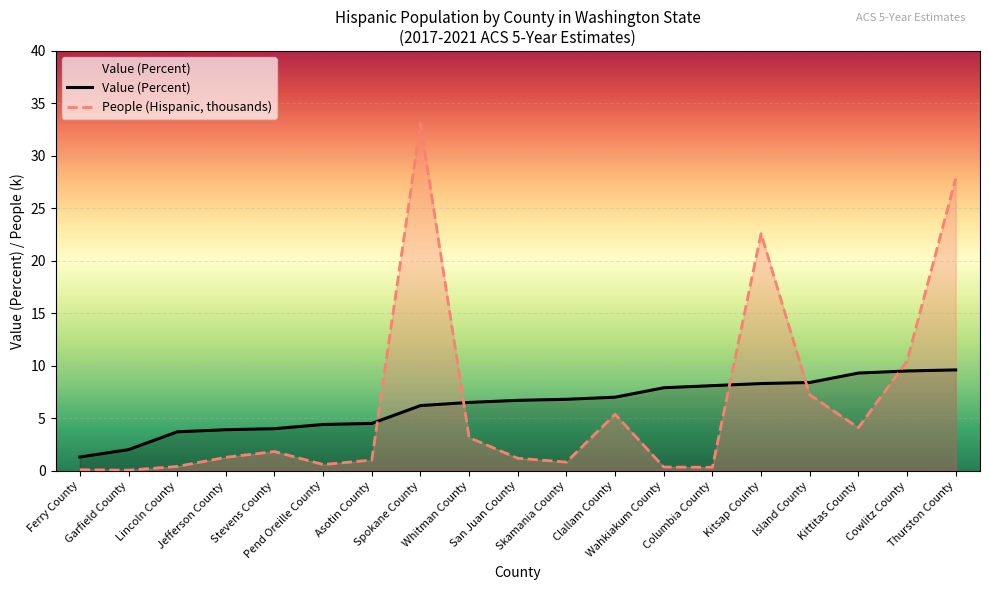

After their last crossing, which series has the higher values: People (Hispanic, thousands) or Value (Percent)?

People (Hispanic, thousands)